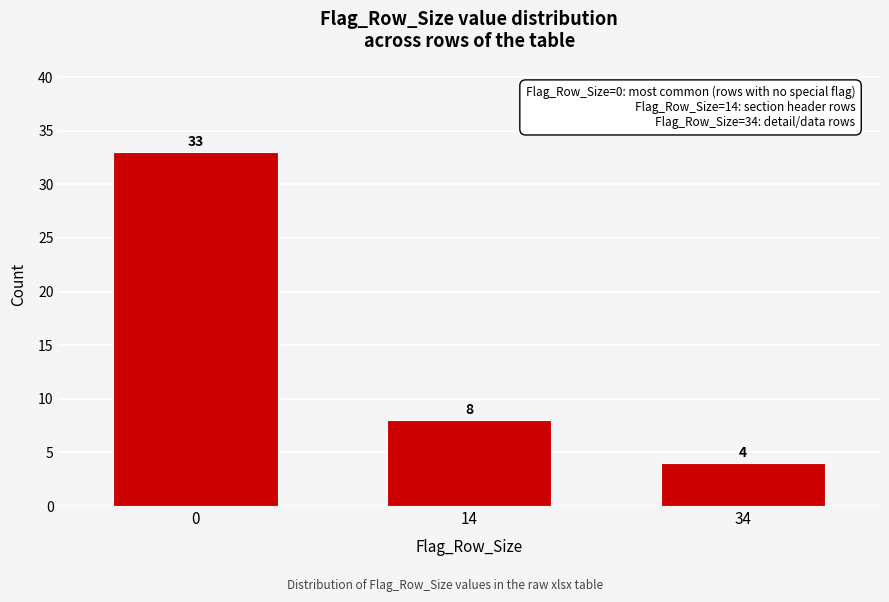

Reading left to right, list all the values displayed in this chart.

0=33	14=8	34=4